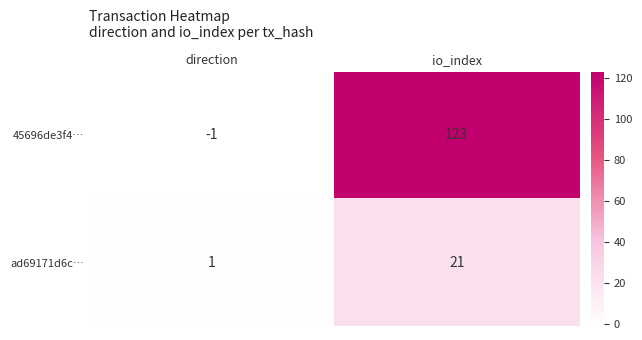

List the labels in order of ad69171d6c… value, smallest first.

direction, io_index